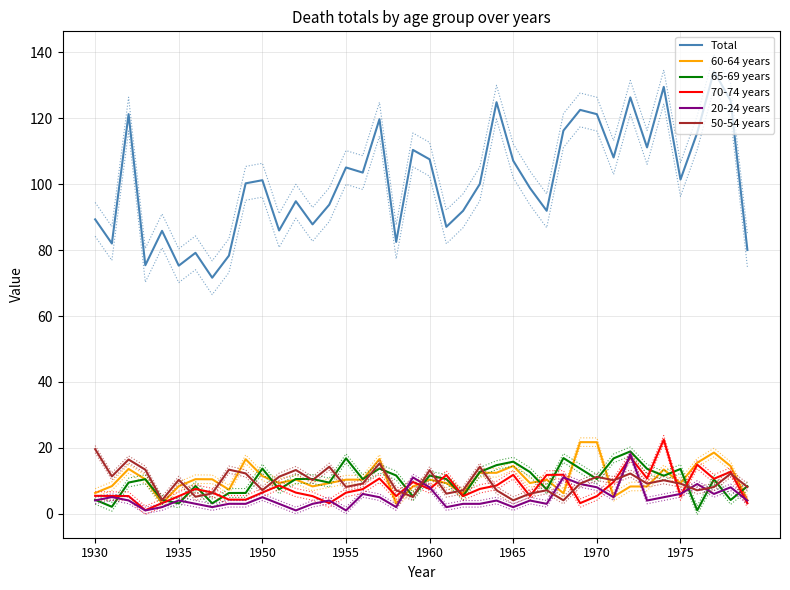

True or false: Total and 50-54 years intersect in this chart.

False